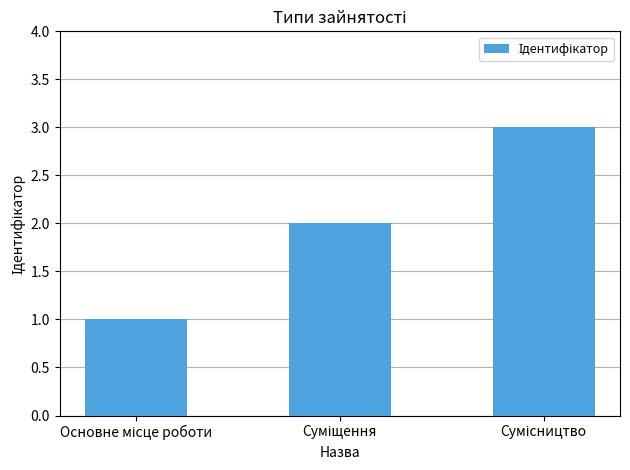

How many series are shown in this chart?

1